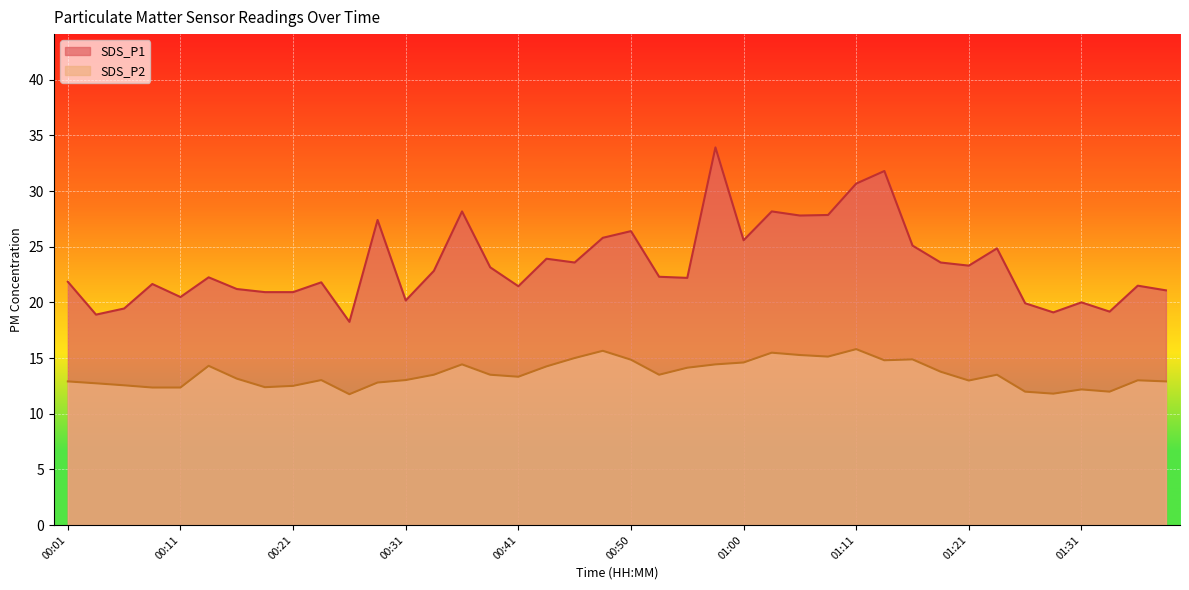

Is it true that SDS_P2 equals 12.9 at 01:38?

True